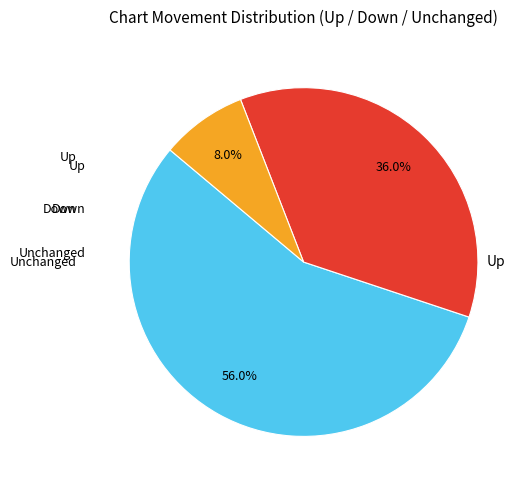

Is there any slice that represents more than half of the pie?

Yes